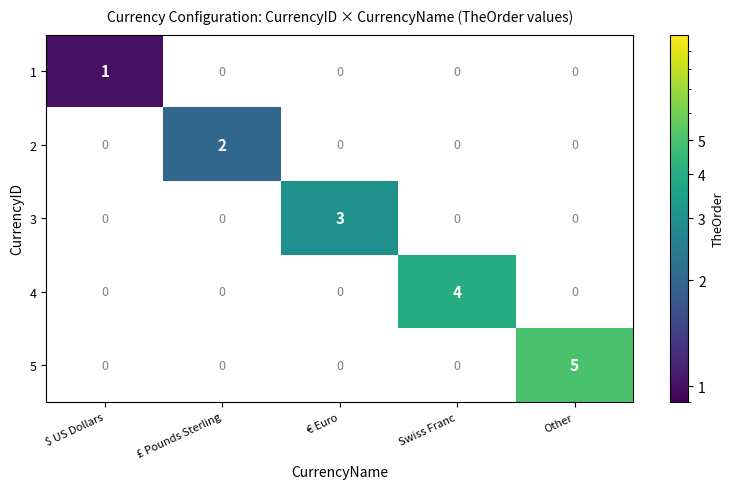

Reading left to right, list all the values displayed in this chart.

1: $ US Dollars=1	£ Pounds Sterling=0	€ Euro=0	Swiss Franc=0	Other=0
2: $ US Dollars=0	£ Pounds Sterling=2	€ Euro=0	Swiss Franc=0	Other=0
3: $ US Dollars=0	£ Pounds Sterling=0	€ Euro=3	Swiss Franc=0	Other=0
4: $ US Dollars=0	£ Pounds Sterling=0	€ Euro=0	Swiss Franc=4	Other=0
5: $ US Dollars=0	£ Pounds Sterling=0	€ Euro=0	Swiss Franc=0	Other=5